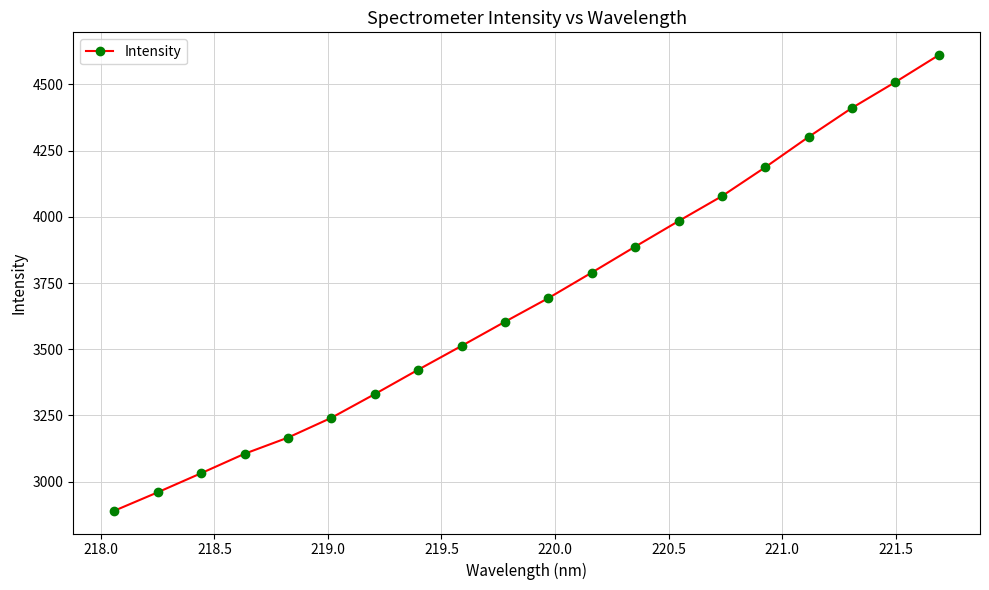

What is the sum of all values?

73719.6